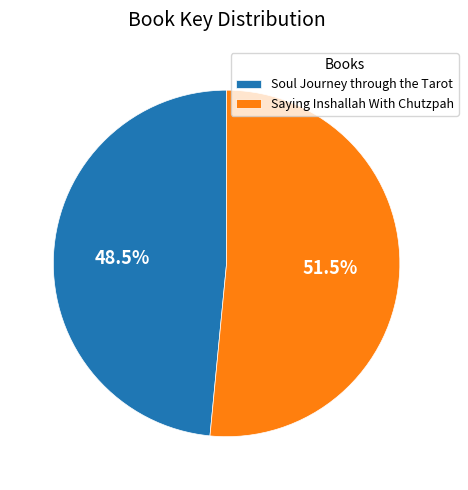

What is the ratio of the value at Saying Inshallah With Chutzpah to the value at Soul Journey through the Tarot?

1.1